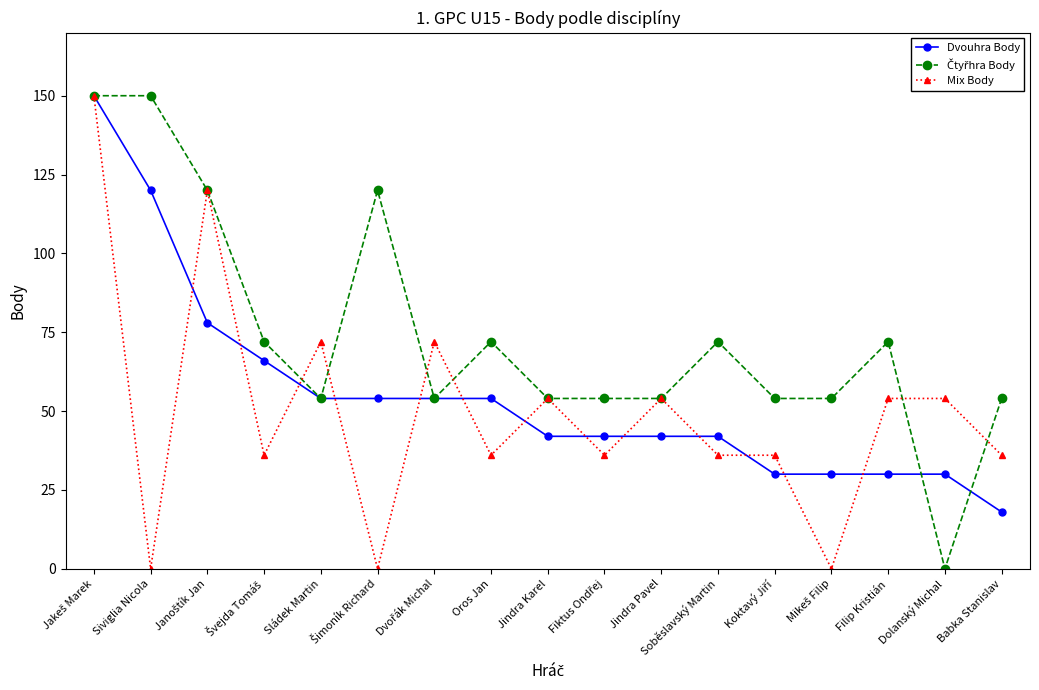

What is the total value across all series at Dolanský Michal?

84